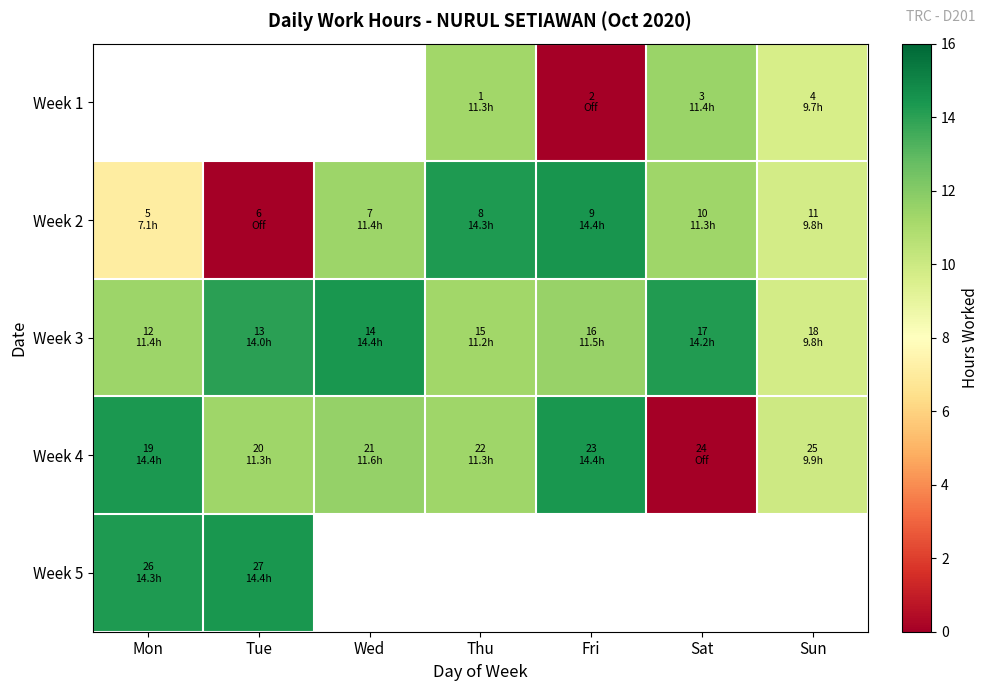

Which has a higher value, Wed or Tue?

Tue